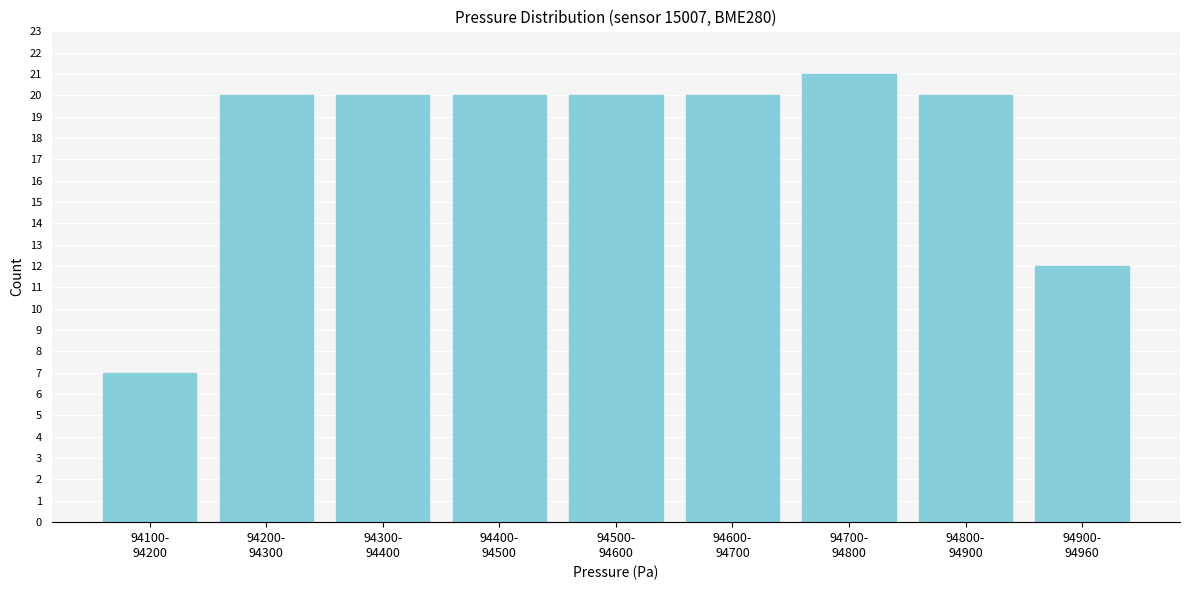

Reading left to right, what are all the values shown in this chart?

7	20	20	20	20	20	21	20	12